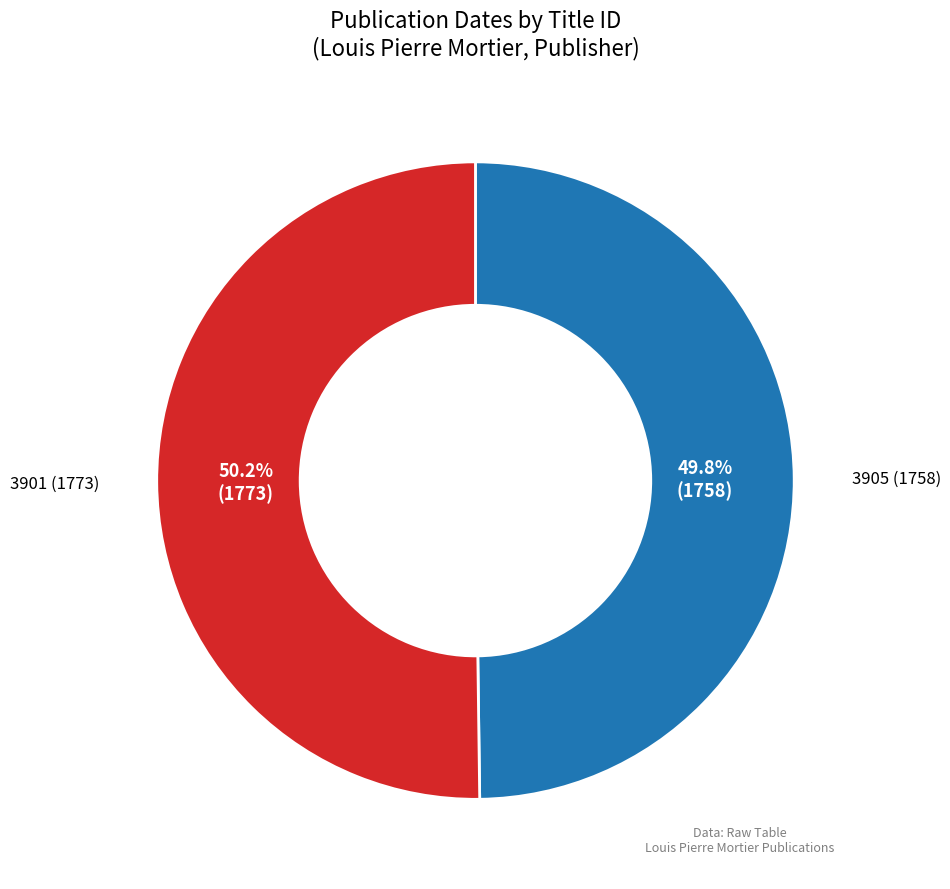

Is there any slice that represents more than half of the pie?

Yes